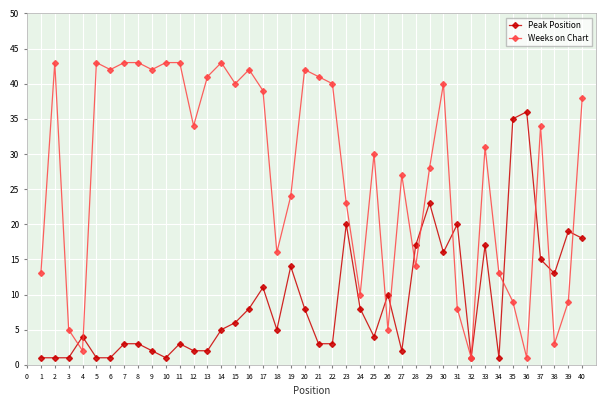

How many data points does each series have?

40